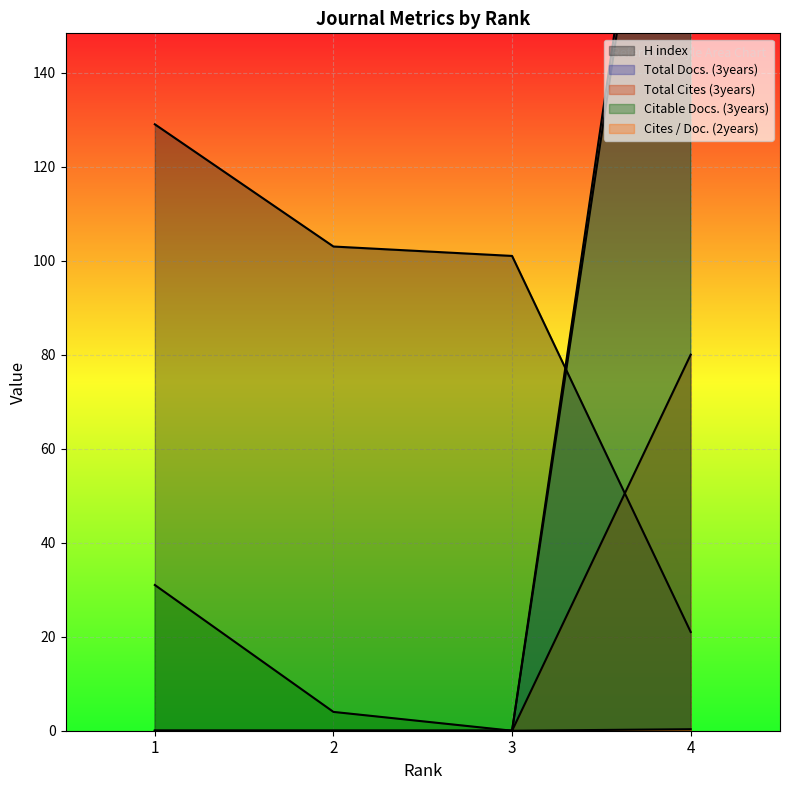

True or false: Total Cites (3years) has a value of 0.0 at 3.

True